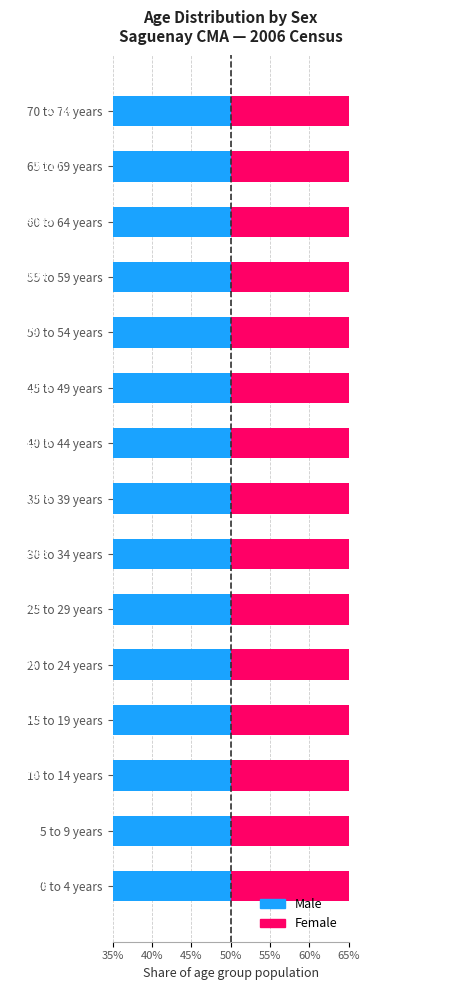

What position from the right is 35 to 39 years?

8